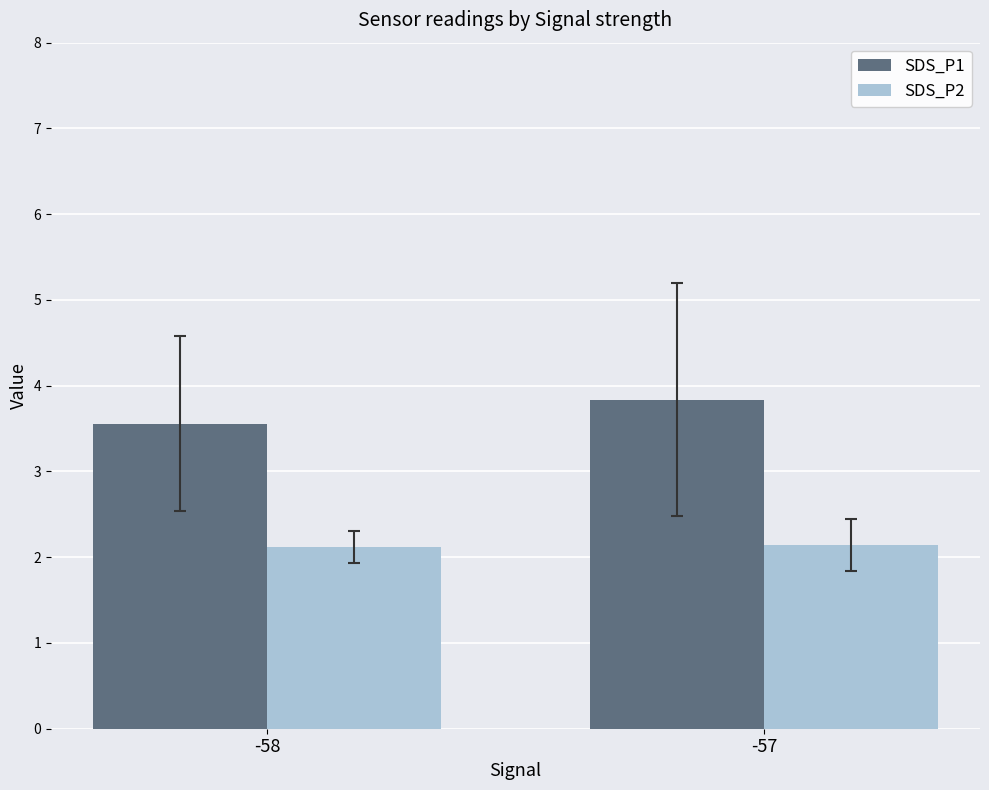

Is the value of SDS_P1 at -57 greater than the value of SDS_P2 at -57?

Yes